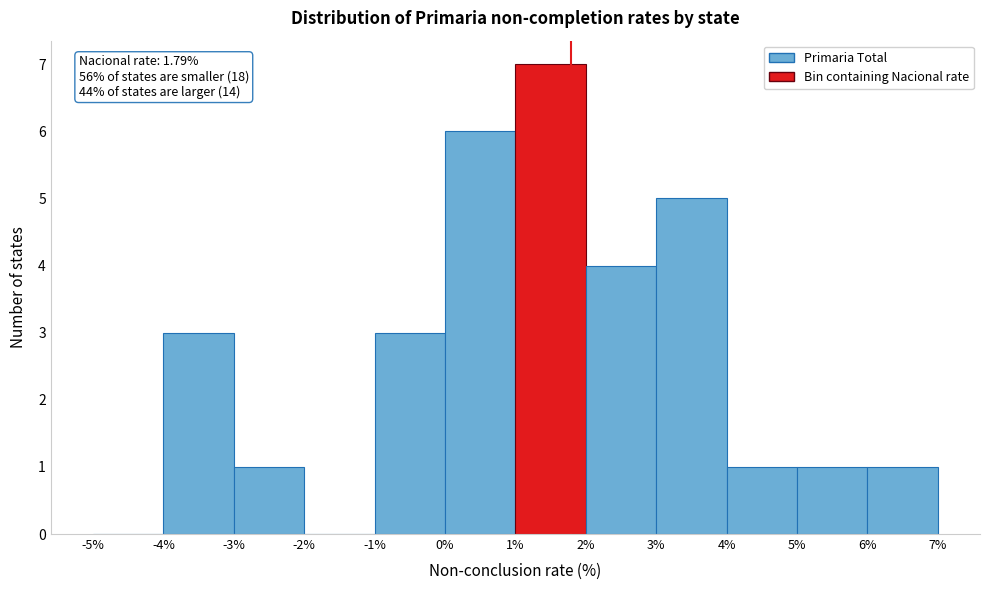

Over which range of the x-axis is the bar tallest?

1% to 2%